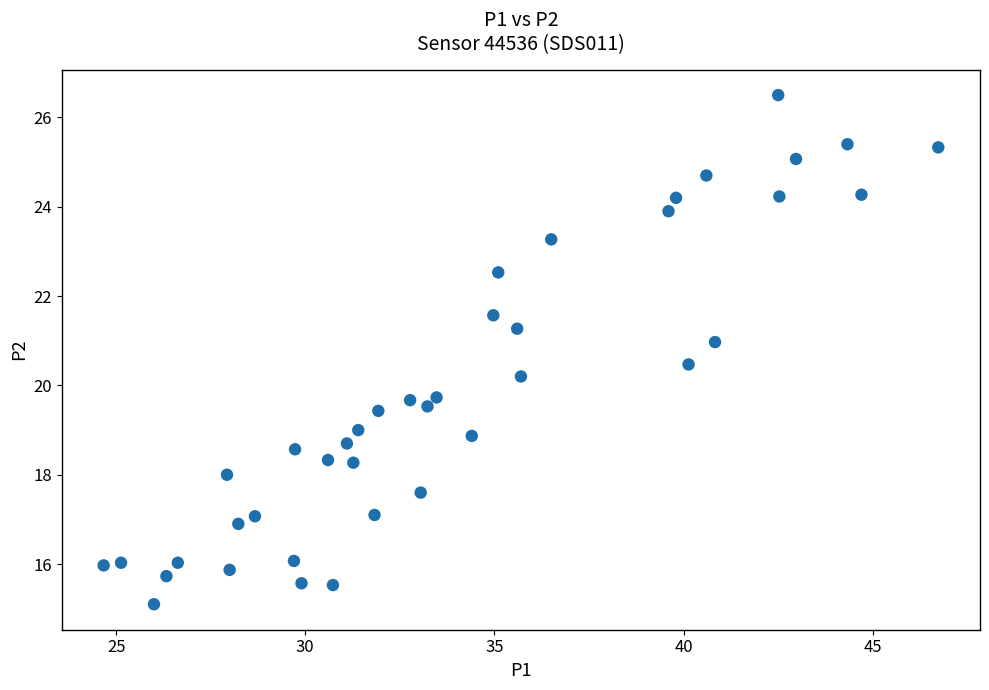

What is the range of Y values (max minus min)?

11.4